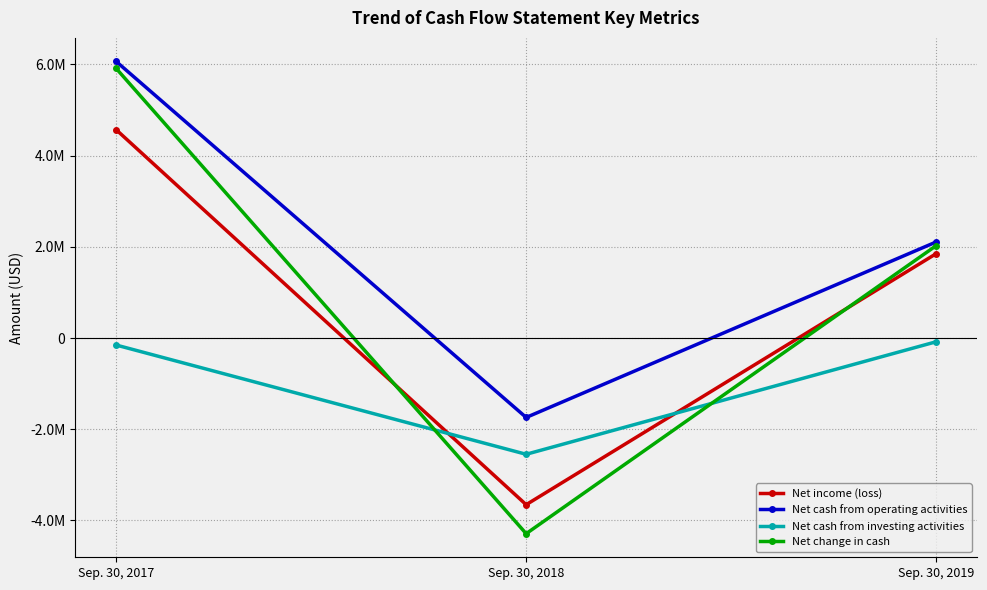

At which category is the sum across all series the highest?

Sep. 30, 2017